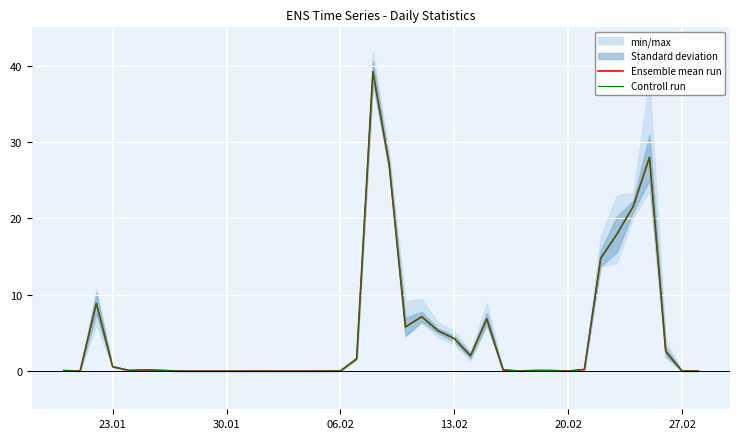

What is the greatest value displayed?

39.2